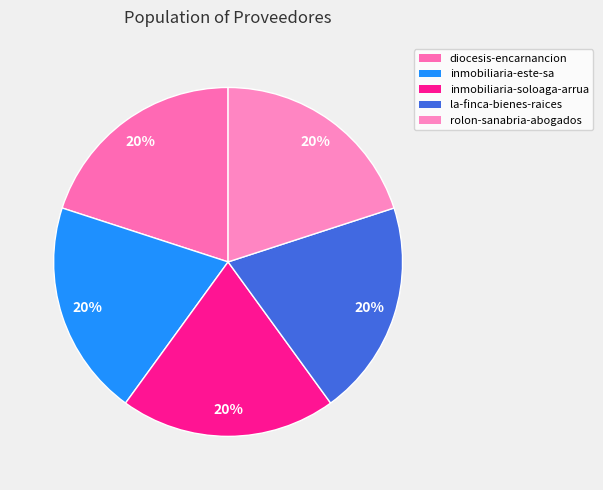

How many slices are in this pie chart?

5